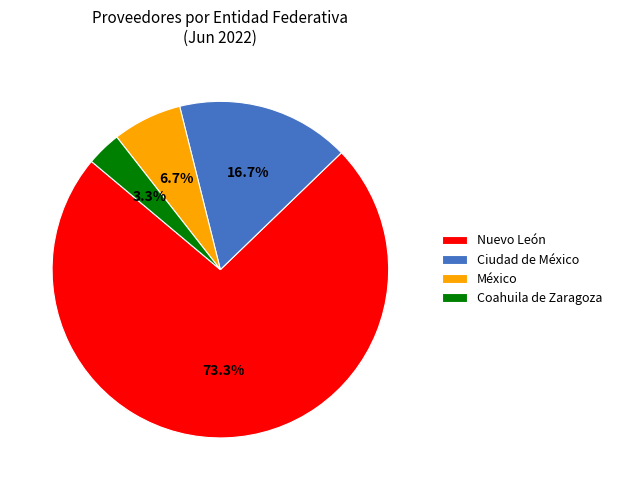

Do Ciudad de México and Nuevo León together represent more than half of the pie?

Yes